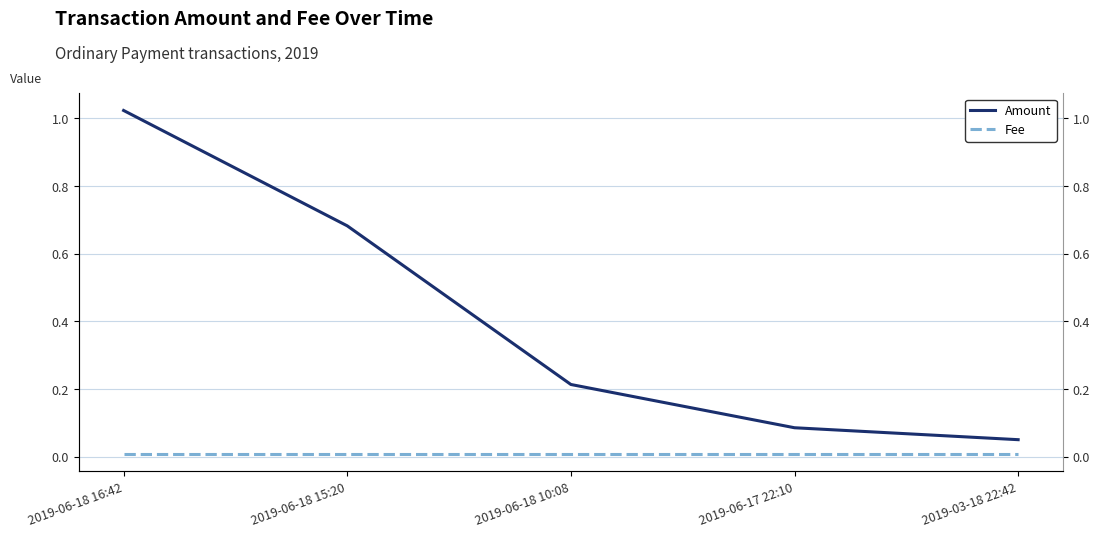

Reading left to right, list all the values displayed in this chart.

Amount: 1.0	0.7	0.2	0.1	0.1
Fee: 0.0	0.0	0.0	0.0	0.0